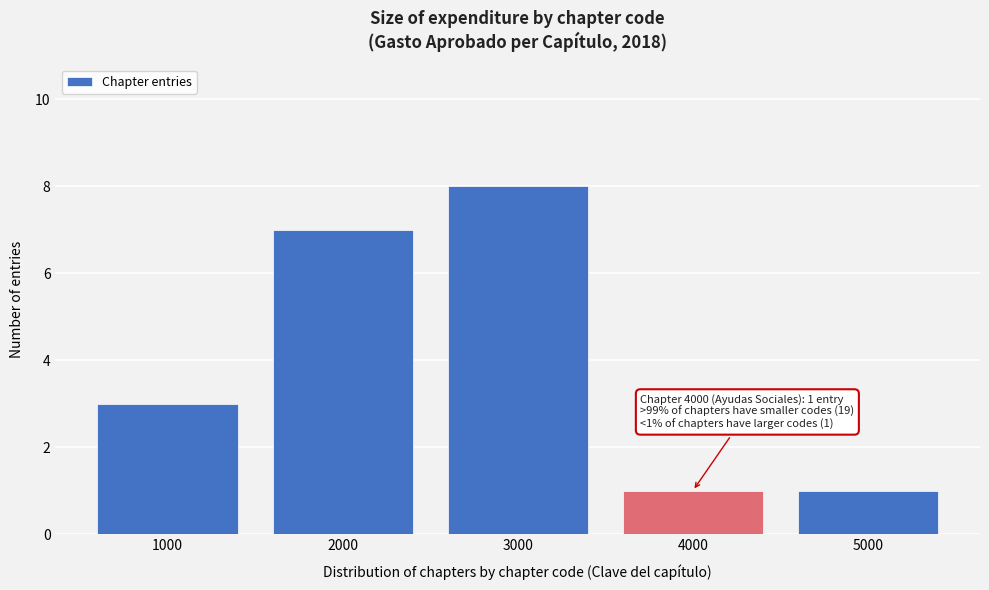

Reading right to left, what are all the values shown in this chart?

1	1	8	7	3